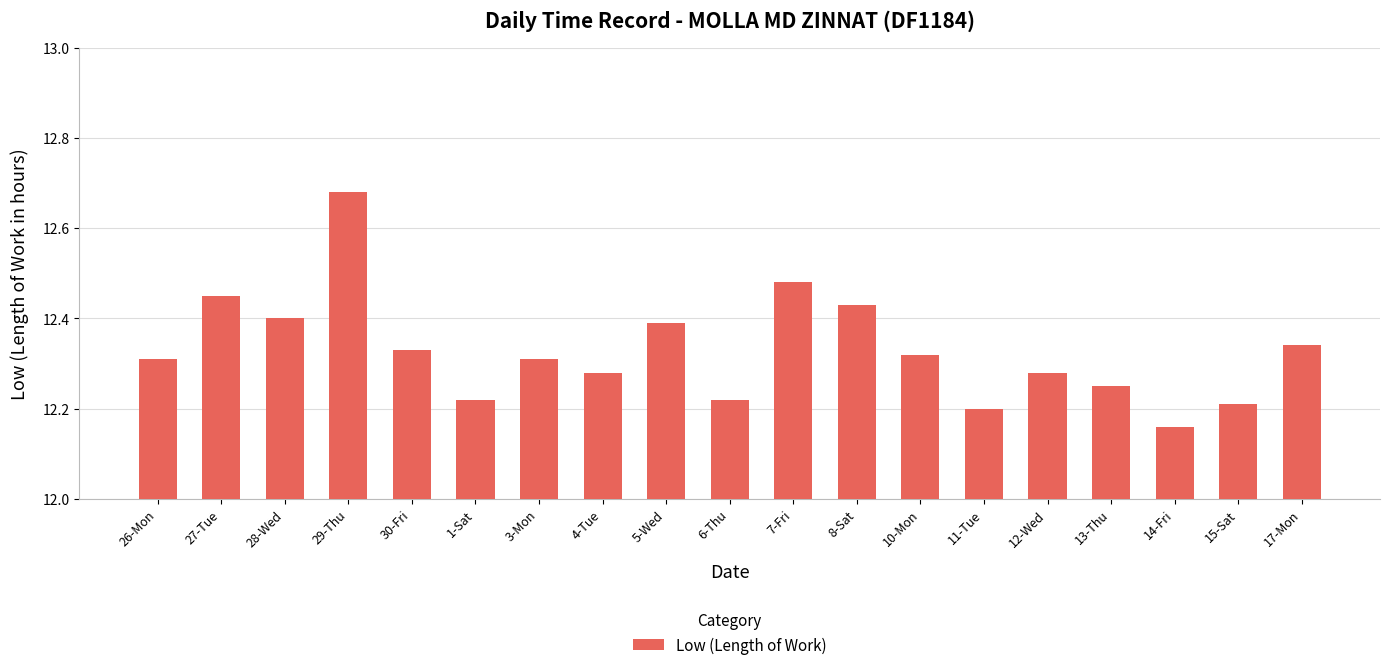

Between 17-Mon and 14-Fri, which is larger?

17-Mon